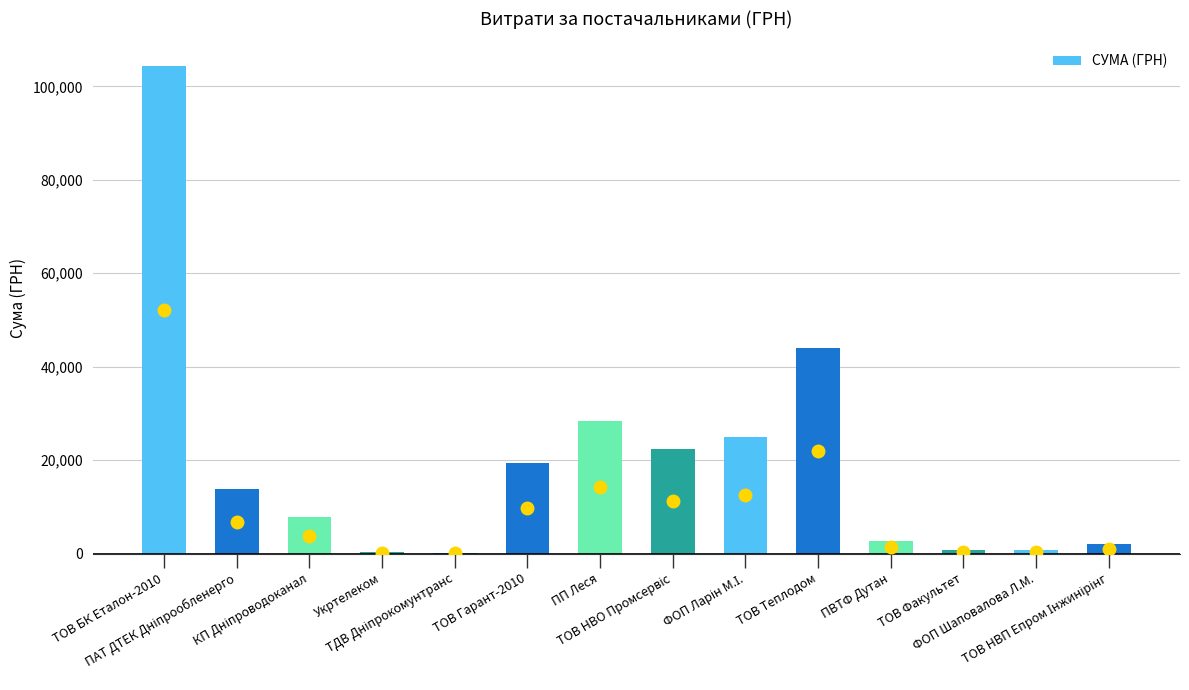

Approximately how many times larger is the value at ТОВ Гарант-2010 compared to ТОВ БК Еталон-2010?

0.2